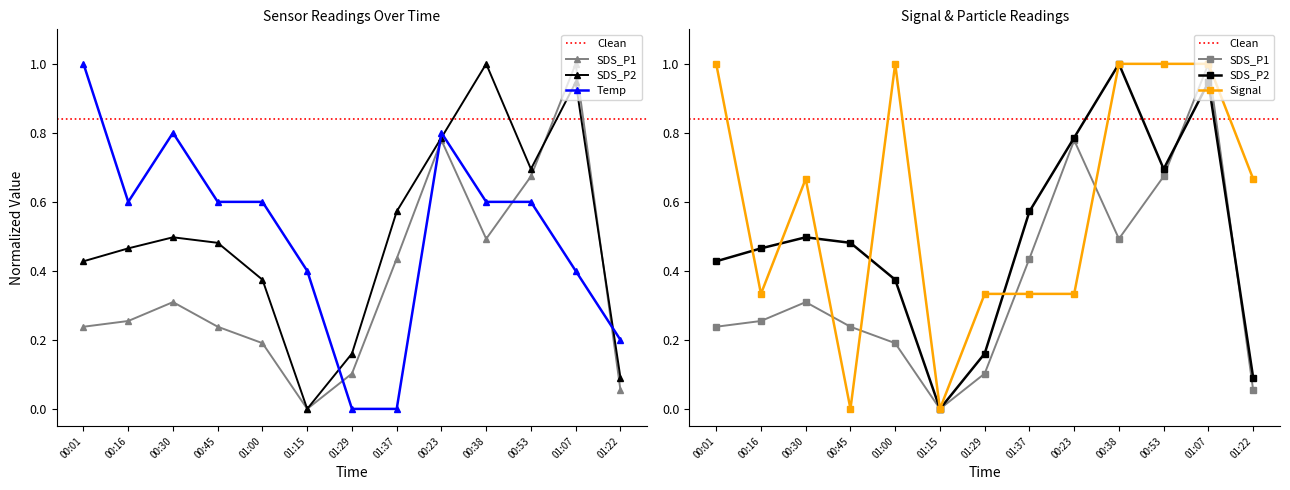

Rank the series at 00:16 from highest to lowest value.

Temp, SDS_P2, Signal, SDS_P1